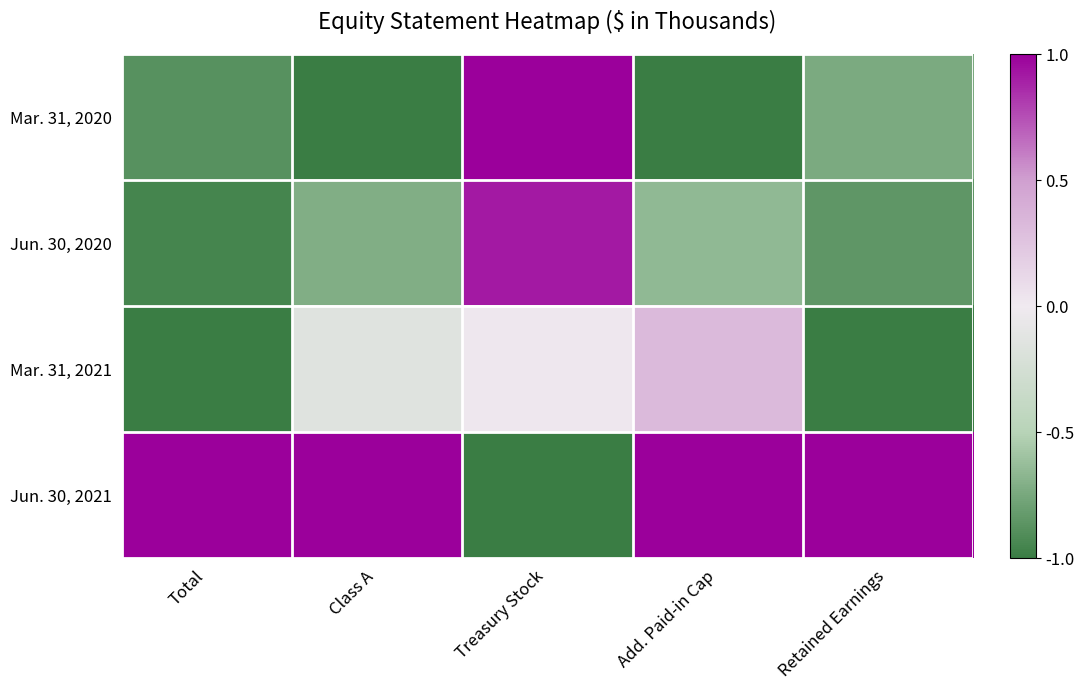

Reading left to right, list all the values displayed in this chart.

Mar. 31, 2020: Total=-0.9	Class A=-1.0	Treasury Stock=1.0	Add. Paid-in Cap=-1.0	Retained Earnings=-0.7
Jun. 30, 2020: Total=-0.9	Class A=-0.7	Treasury Stock=0.9	Add. Paid-in Cap=-0.7	Retained Earnings=-0.8
Mar. 31, 2021: Total=-1.0	Class A=-0.1	Treasury Stock=0.0	Add. Paid-in Cap=0.3	Retained Earnings=-1.0
Jun. 30, 2021: Total=1.0	Class A=1.0	Treasury Stock=-1.0	Add. Paid-in Cap=1.0	Retained Earnings=1.0